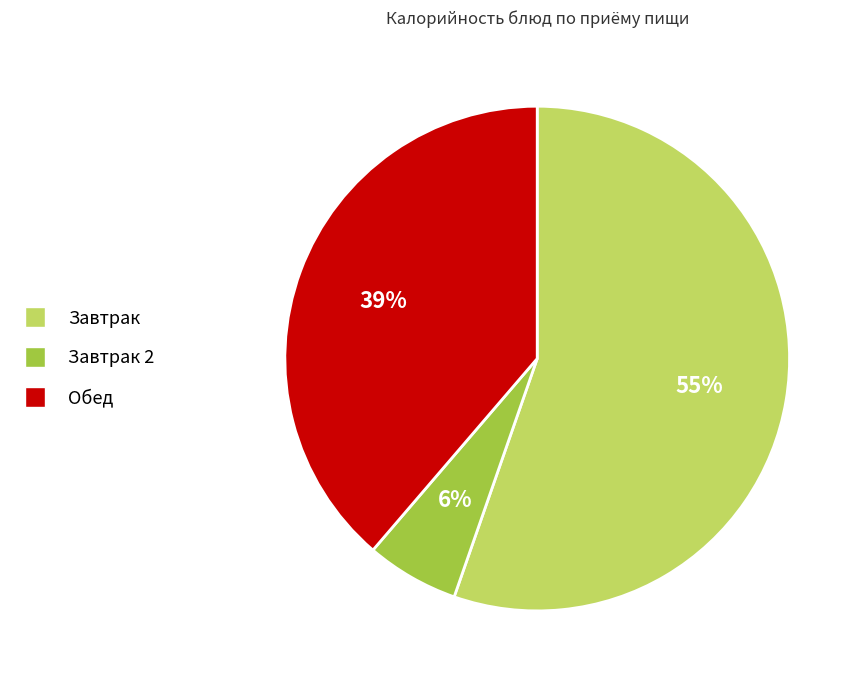

Which category has the biggest portion of the pie?

Завтрак